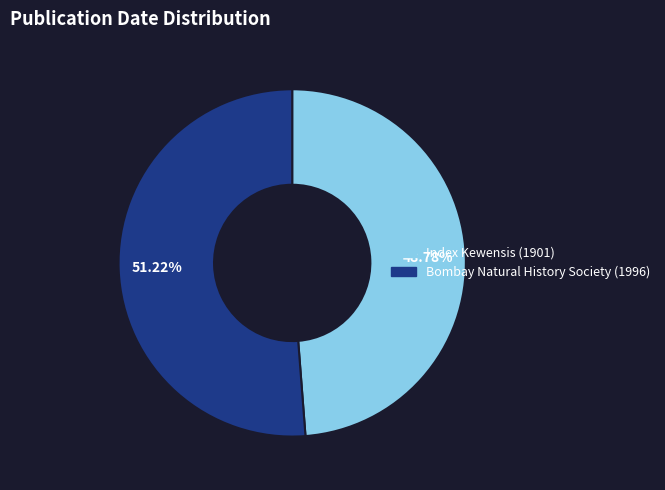

What percentage is the Bombay Natural History Society (1996) slice, to the nearest percent?

51%